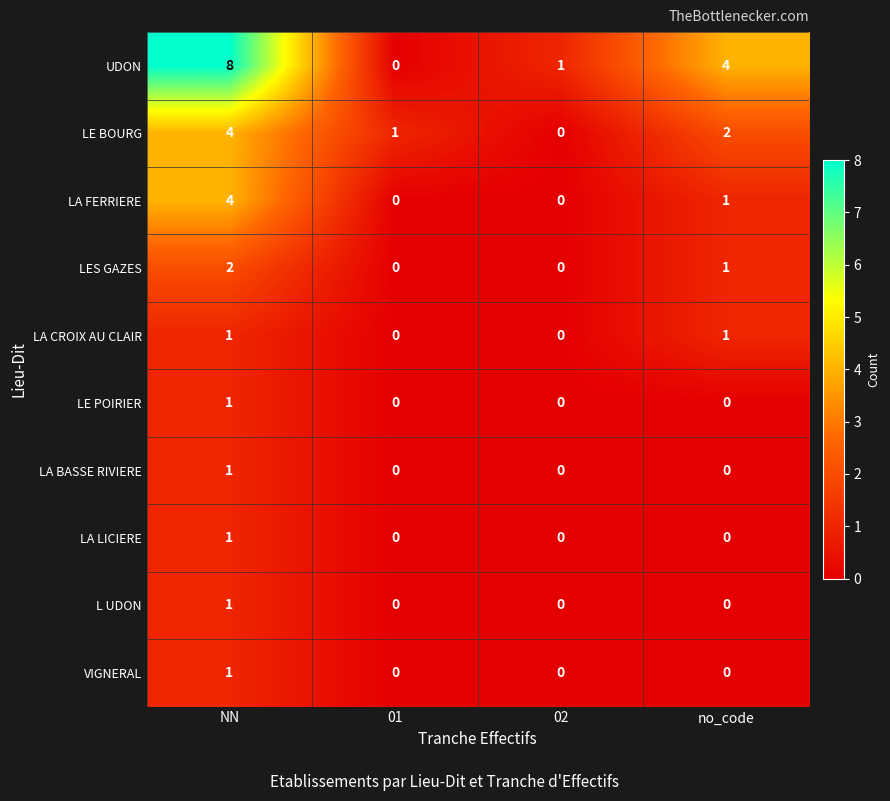

What is the difference between the highest and lowest values at 01?

1